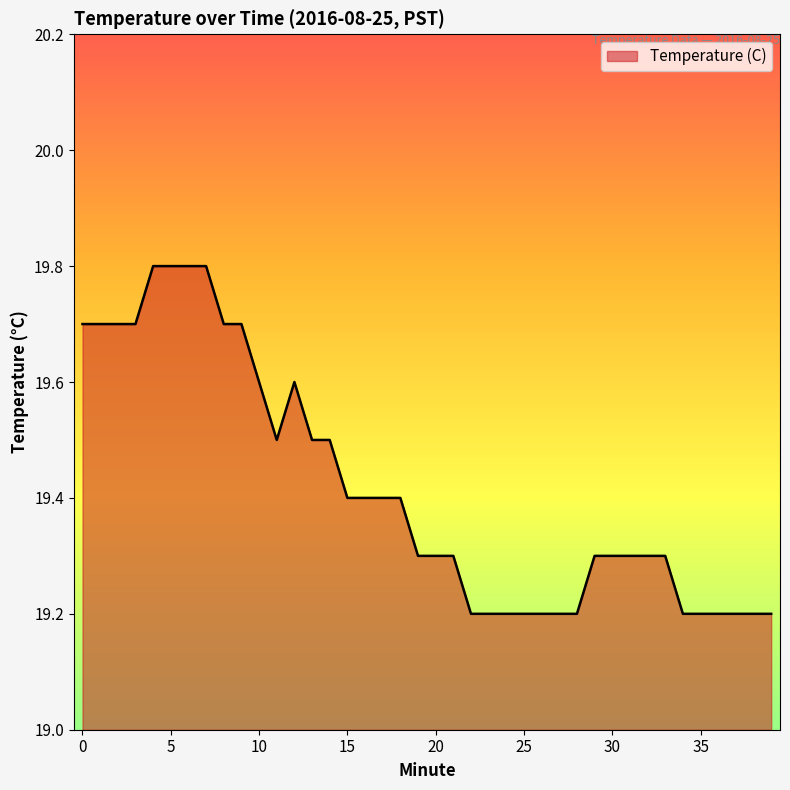

What is the minimum value shown in the chart?

19.2